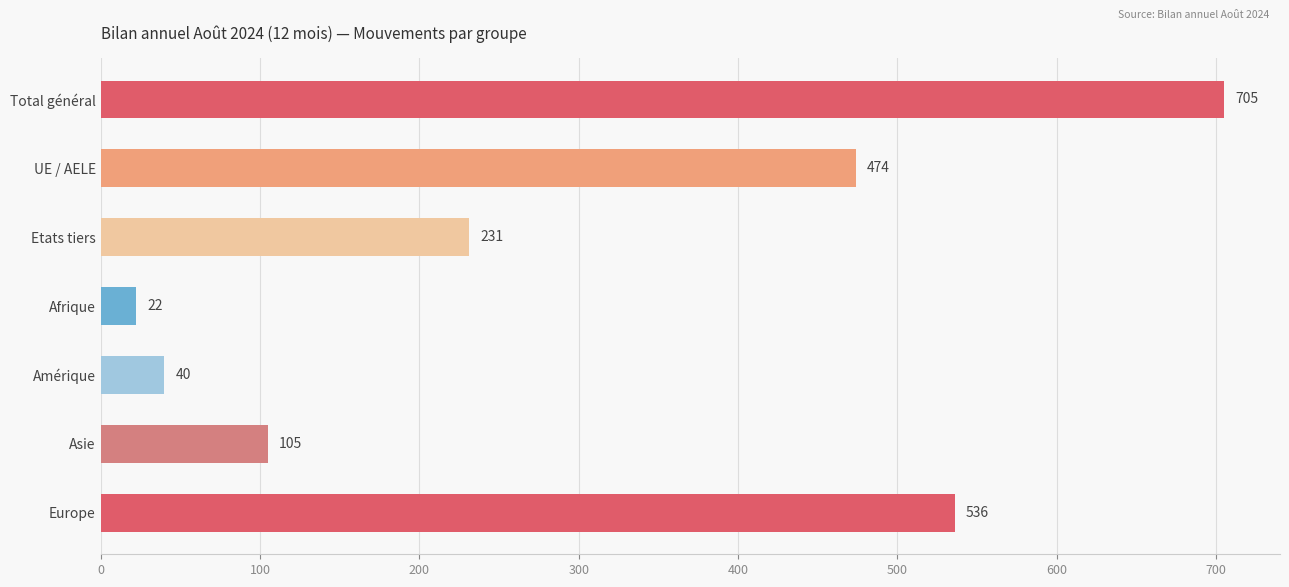

What is the minimum value shown in the chart?

22